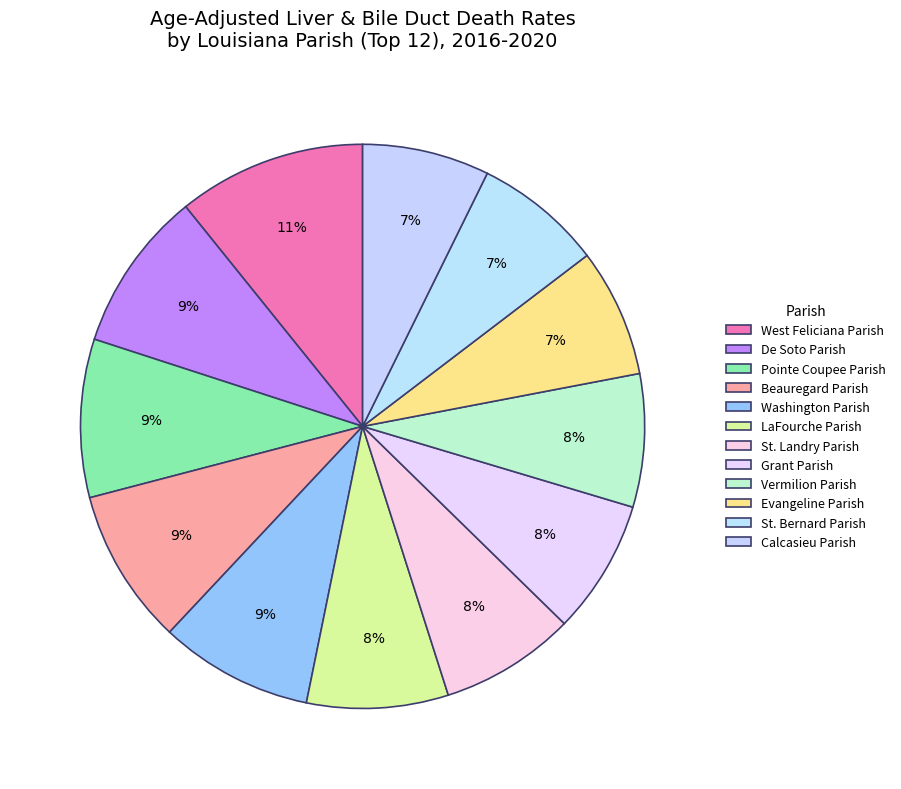

Does Vermilion Parish account for over 50% of the chart?

No